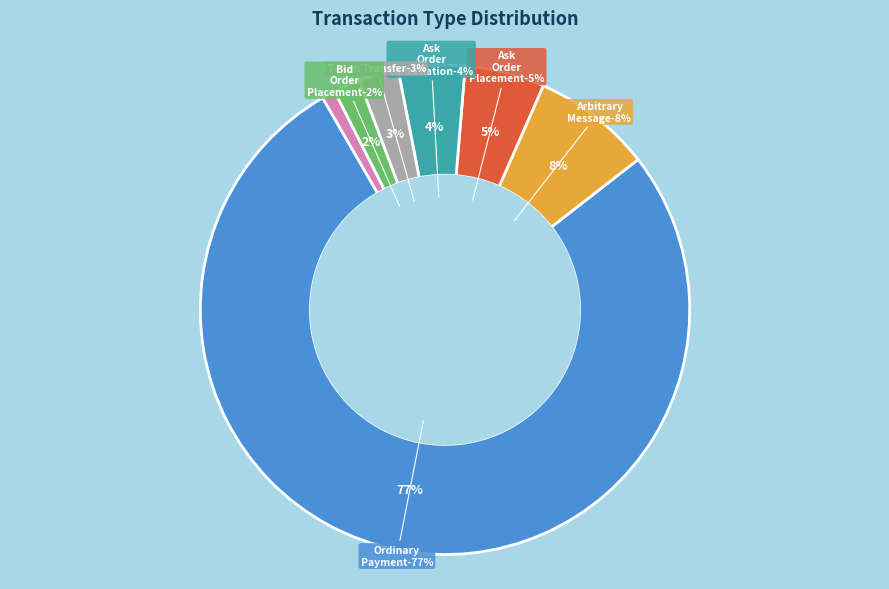

Which category has the smallest portion of the pie?

Bid Order Cancellation